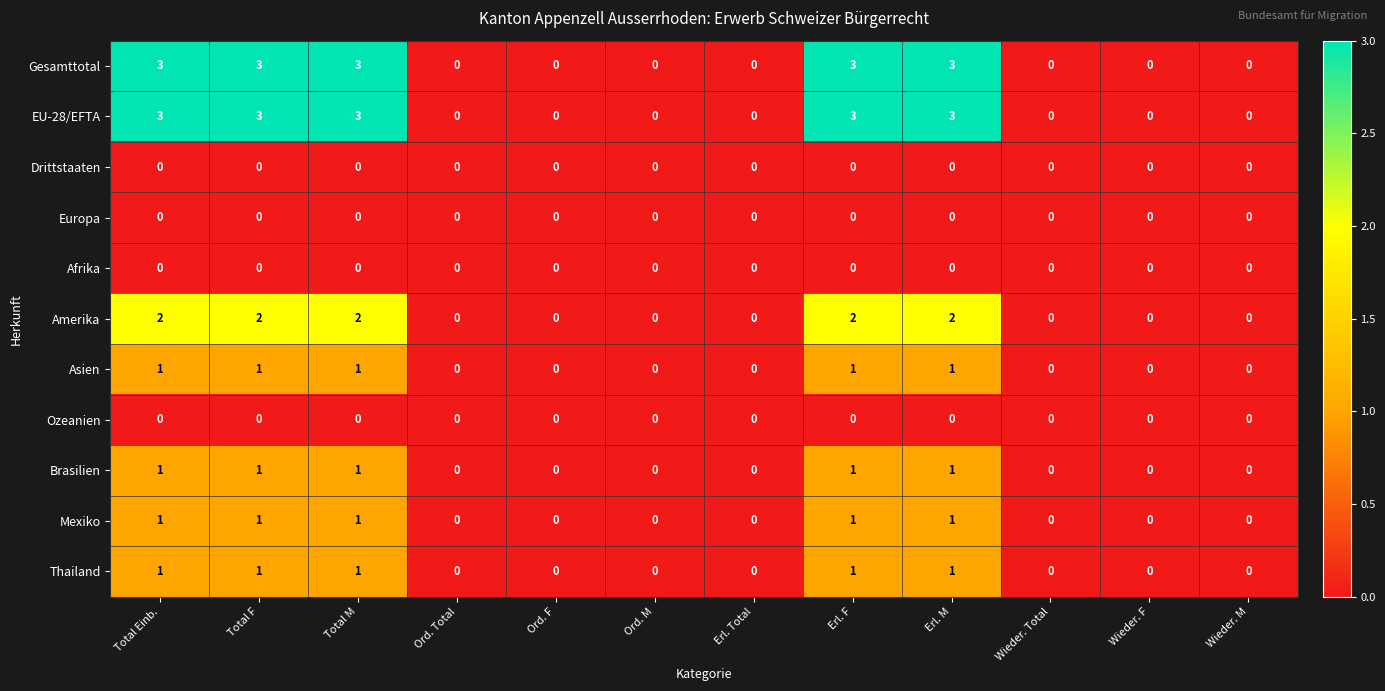

Count the number of data series in this chart.

11